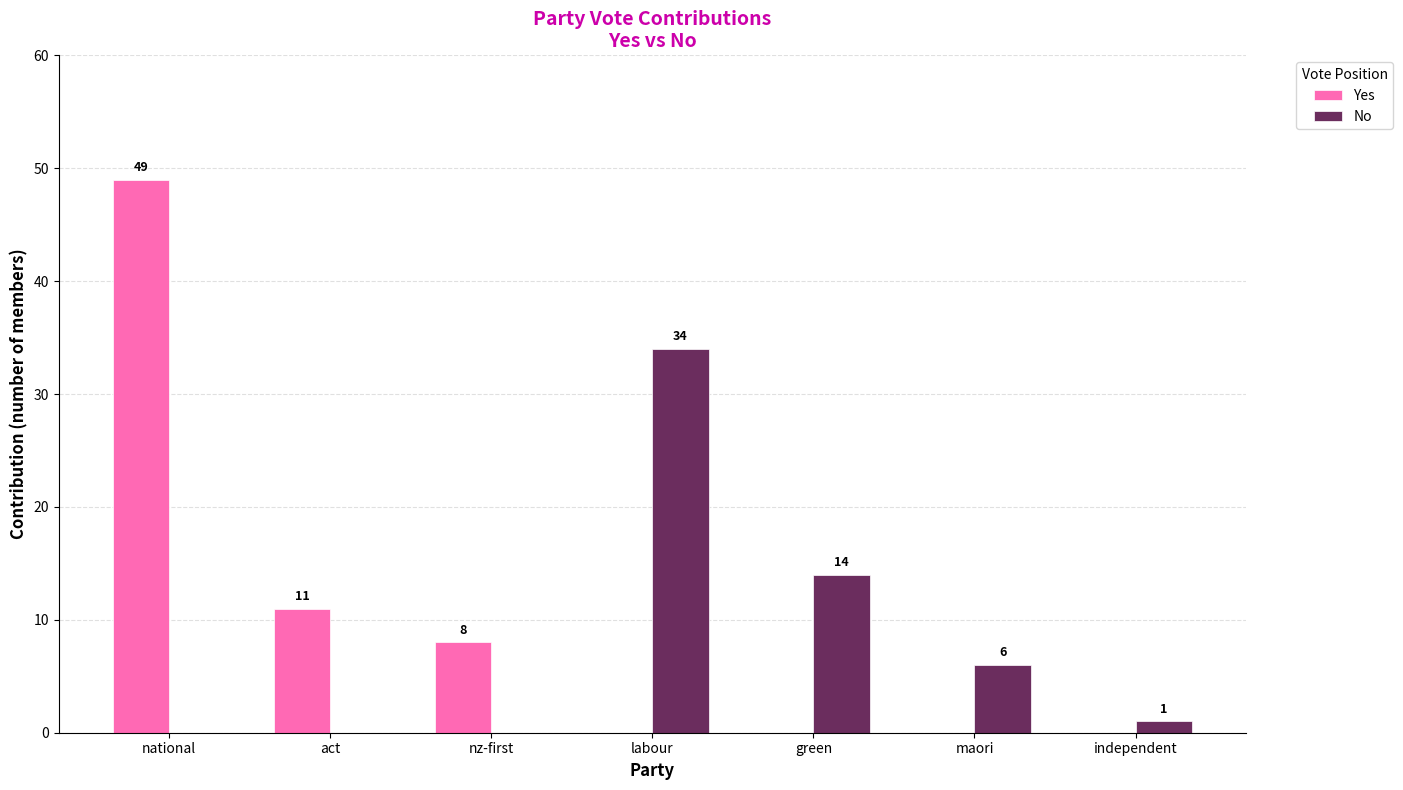

The Yes series shows 13 at nz-first. True or false?

False